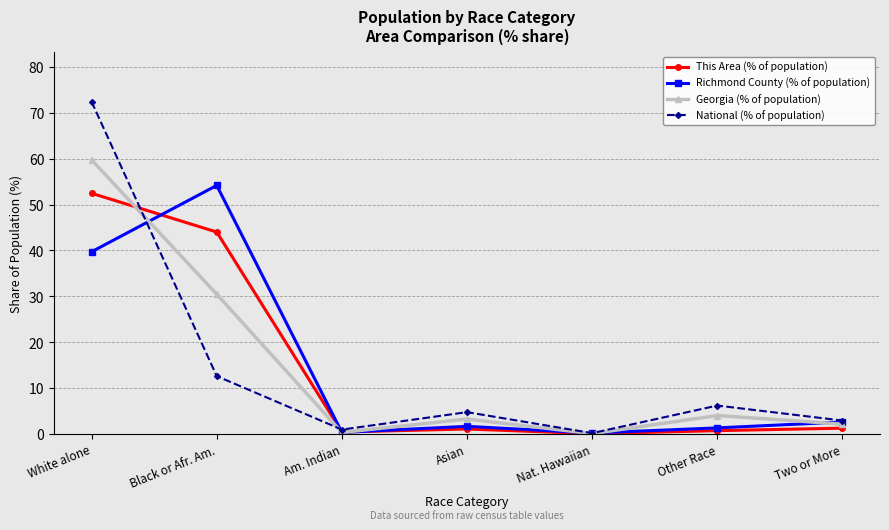

At which category does Richmond County (% of population) reach its first local valley?

Am. Indian